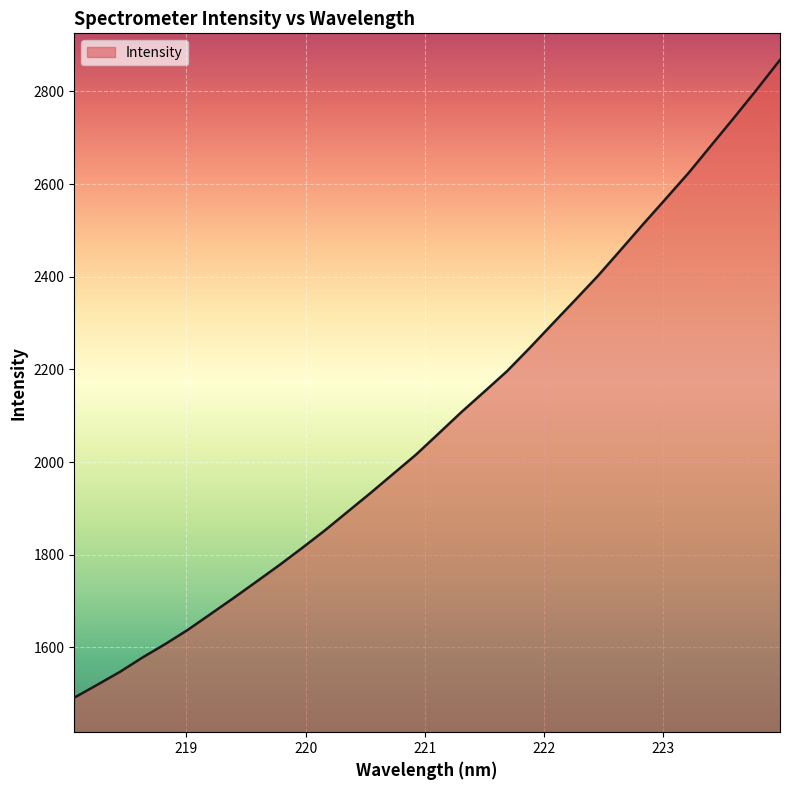

What is the difference between the maximum and minimum values?

1376.6